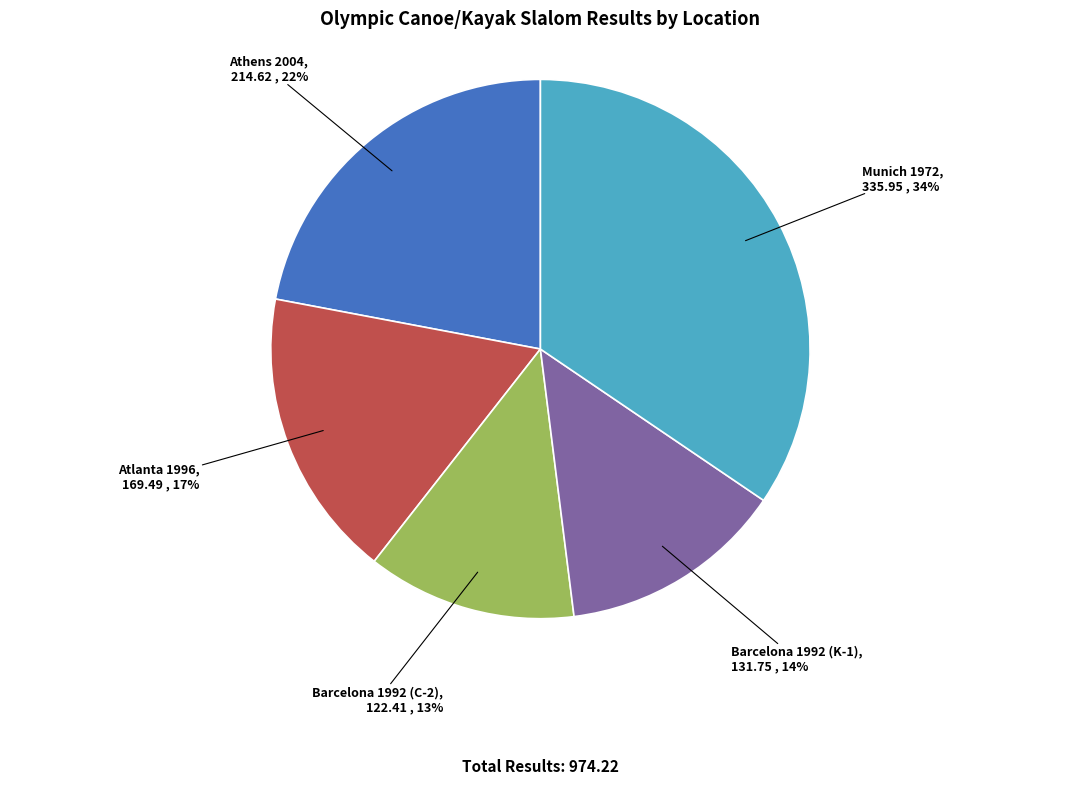

Do Barcelona 1992 (C-2) and Munich 1972 together represent more than half of the pie?

No